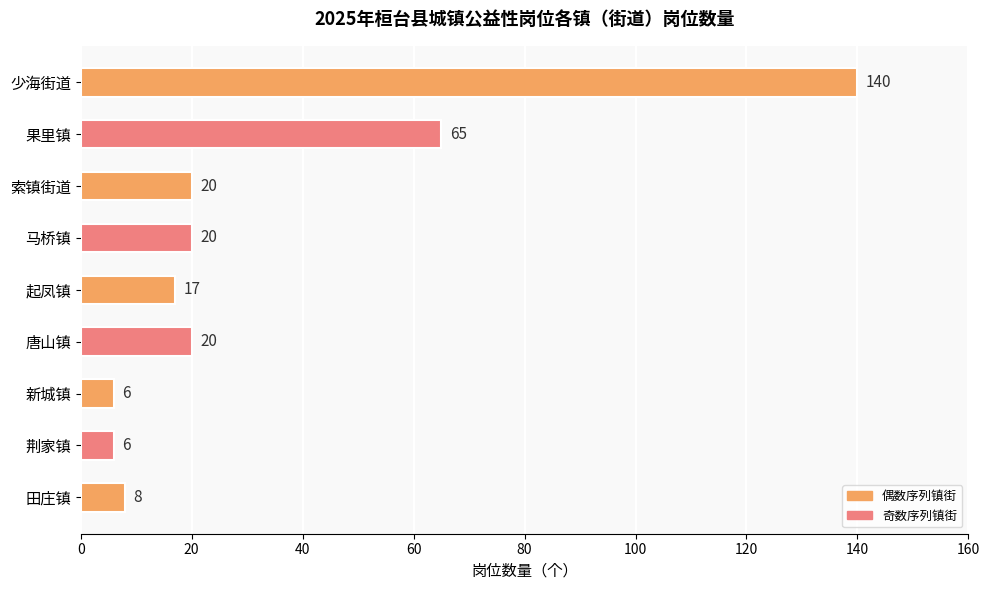

How many data points does each series have?

9